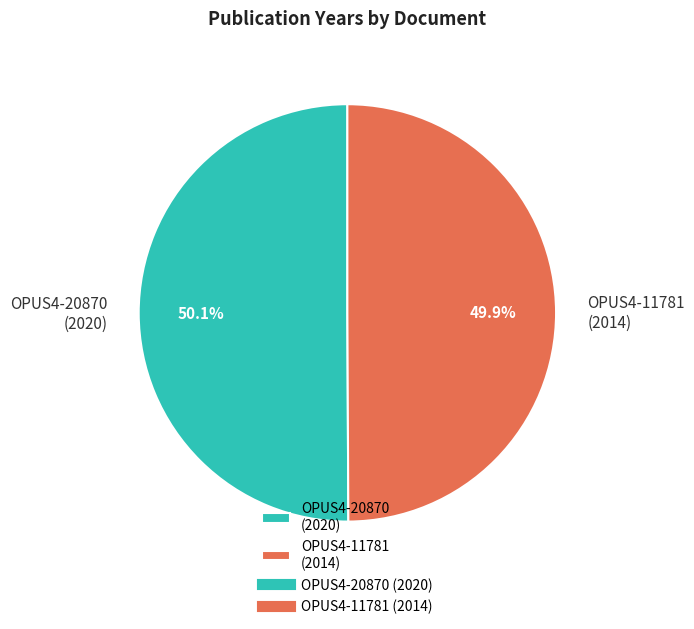

How many segments does this pie chart have?

2